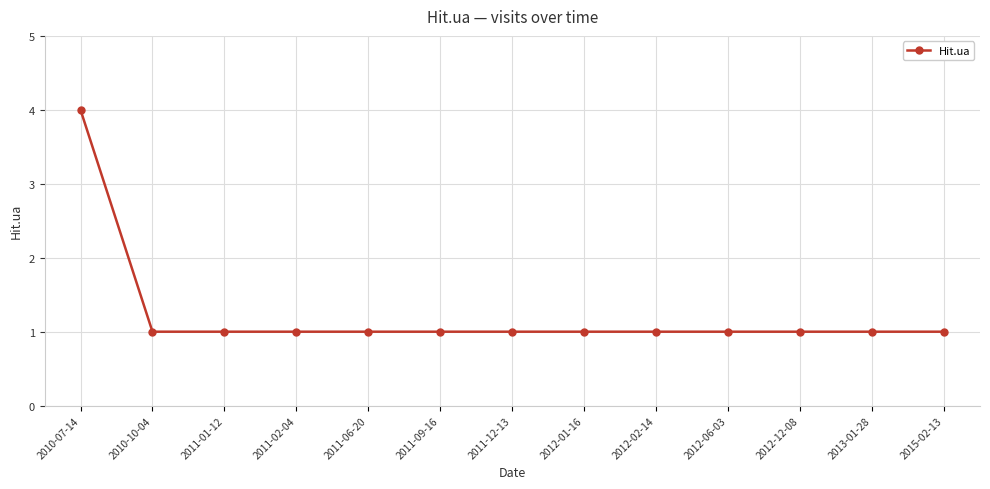

Approximately how many times larger is the value at 2012-12-08 compared to 2012-02-14?

1.0